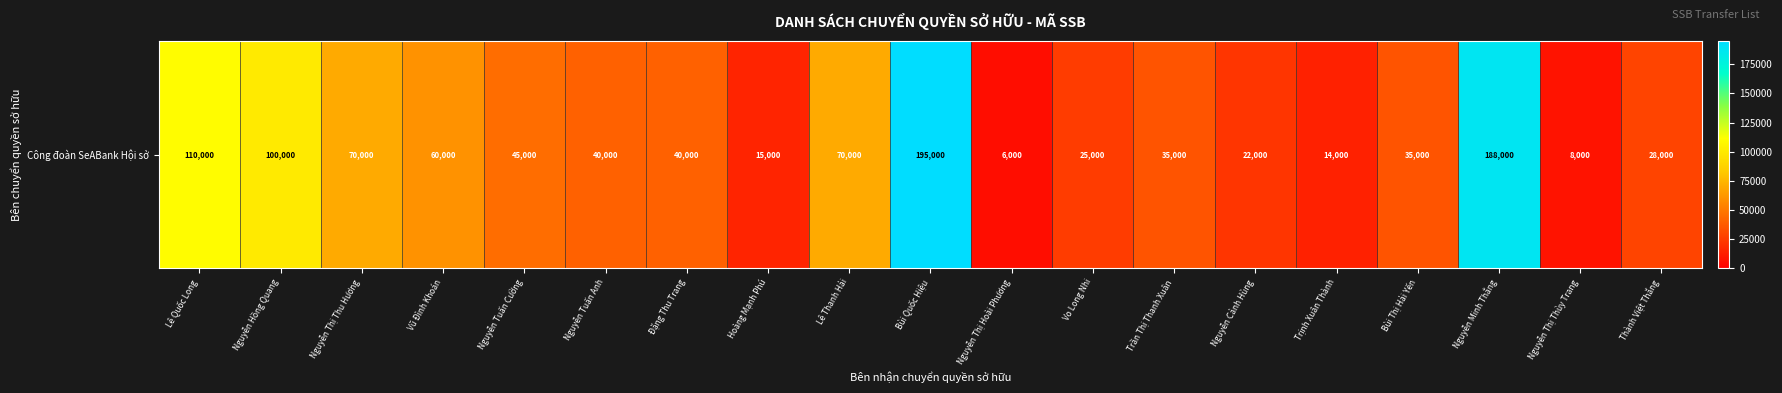

Reading left to right, list all the values displayed in this chart.

Lê Quốc Long=110000	Nguyễn Hồng Quang=100000	Nguyễn Thị Thu Hương=70000	Vũ Đình Khoán=60000	Nguyễn Tuấn Cường=45000	Nguyễn Tuấn Anh=40000	Đặng Thu Trang=40000	Hoàng Mạnh Phú=15000	Lê Thanh Hải=70000	Bùi Quốc Hiệu=195000	Nguyễn Thị Hoài Phương=6000	Vo Long Nhi=25000	Trần Thị Thanh Xuân=35000	Nguyễn Cảnh Hùng=22000	Trịnh Xuân Thành=14000	Bùi Thị Hải Yến=35000	Nguyễn Minh Thắng=188000	Nguyễn Thị Thùy Trang=8000	Thành Việt Thắng=28000